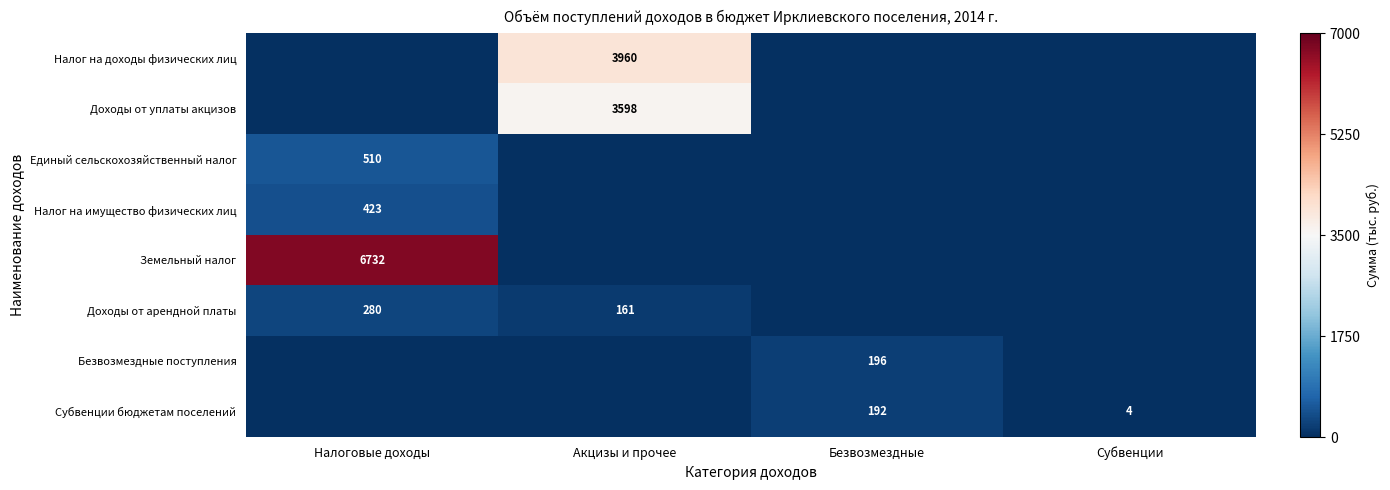

True or false: Земельный налог has a value of 6732 at Налоговые доходы.

True